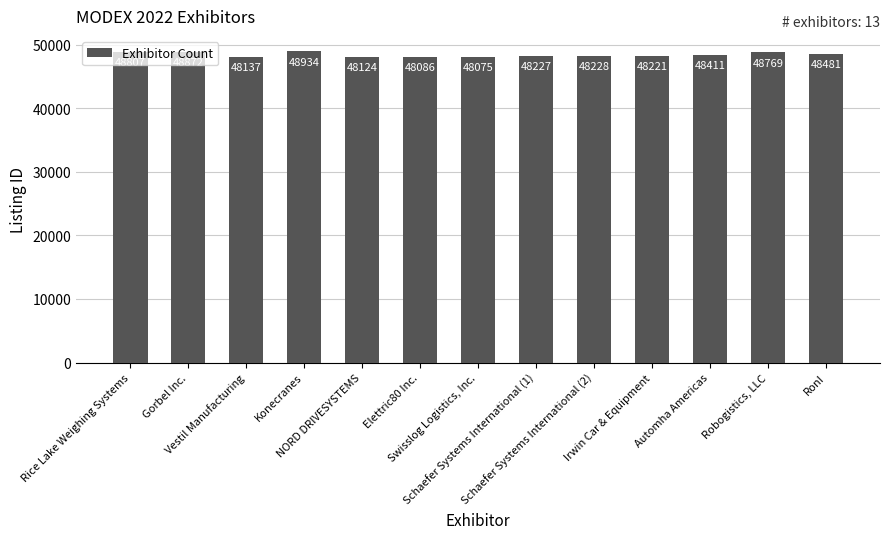

What is the difference between the maximum and minimum values?

859